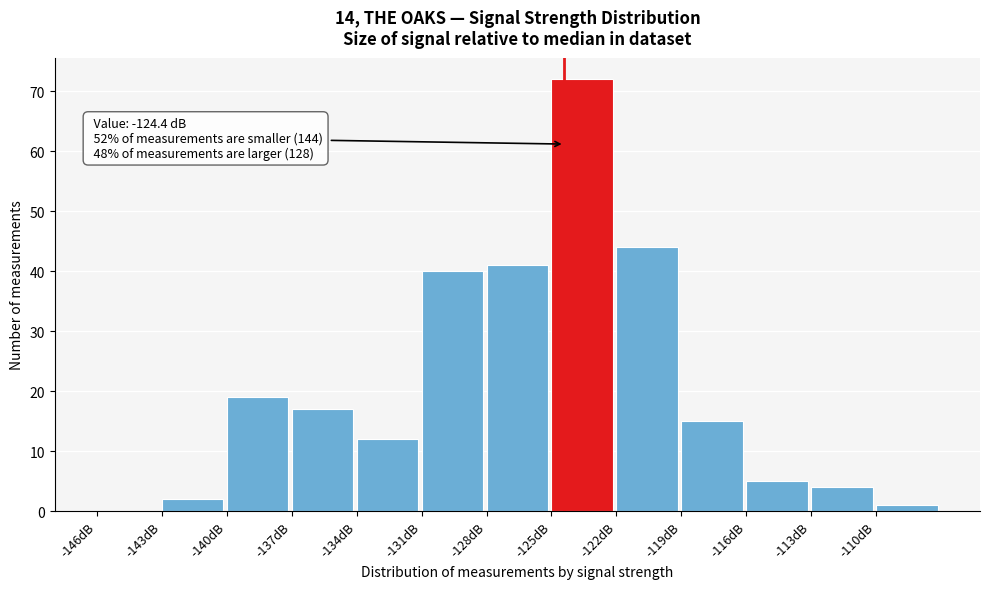

Over which range of the x-axis is the bar tallest?

-125 to -122